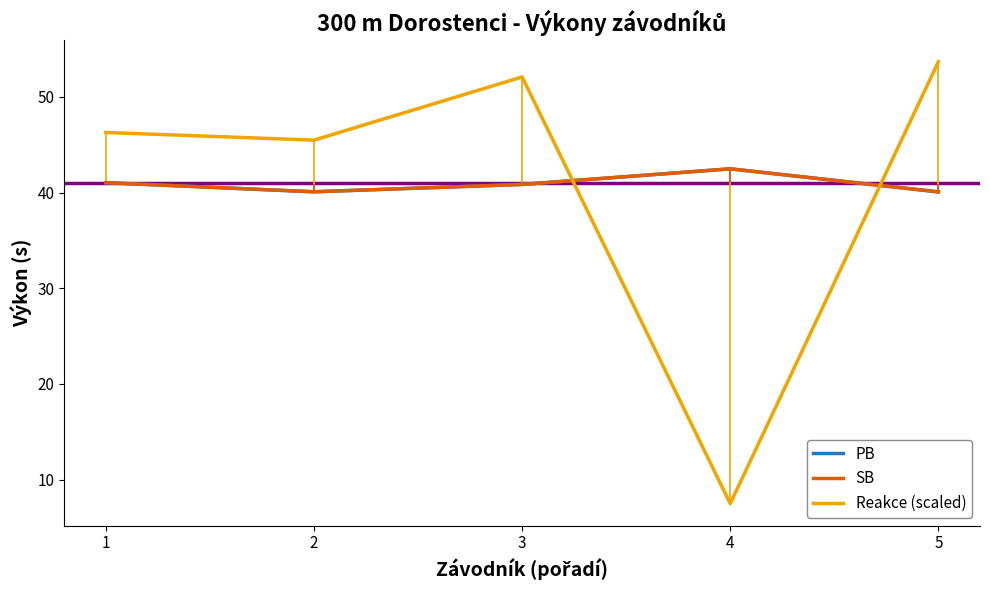

List the labels in order of Reakce (scaled) value, smallest first.

4, 2, 1, 3, 5